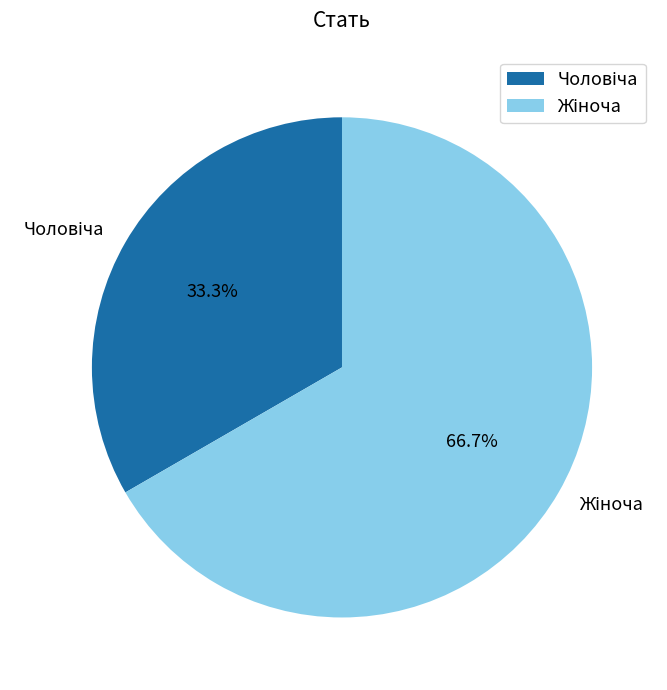

How many segments does this pie chart have?

2